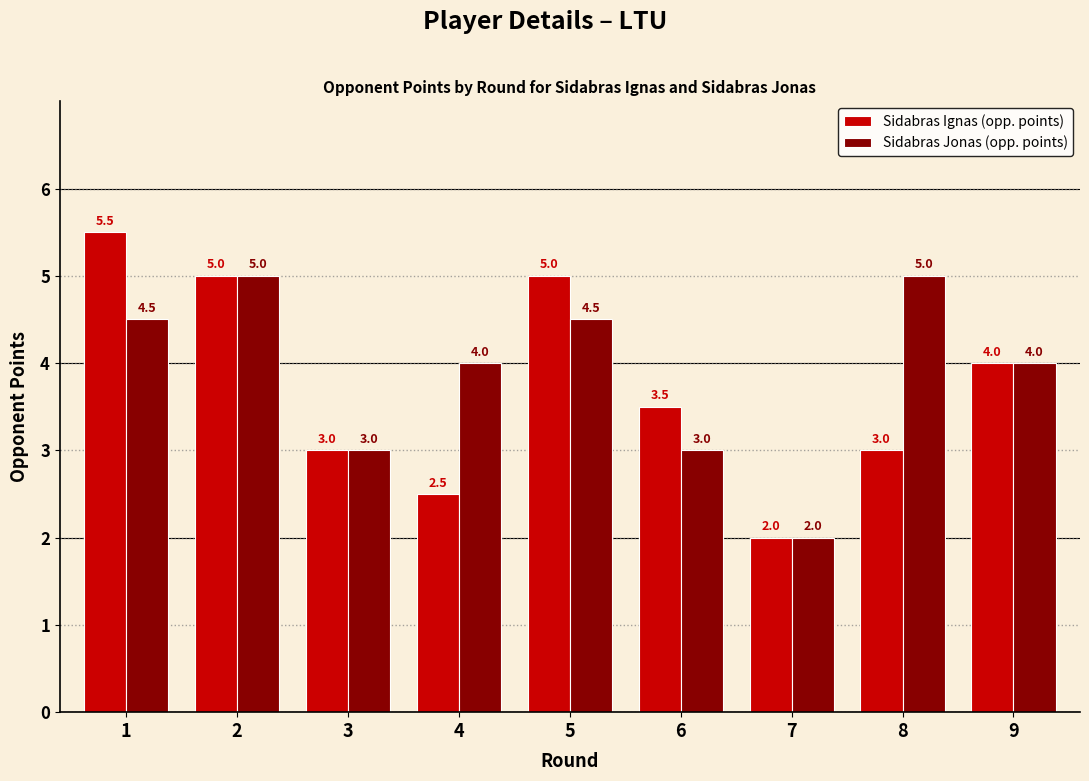

How many distinct data groups are displayed?

2